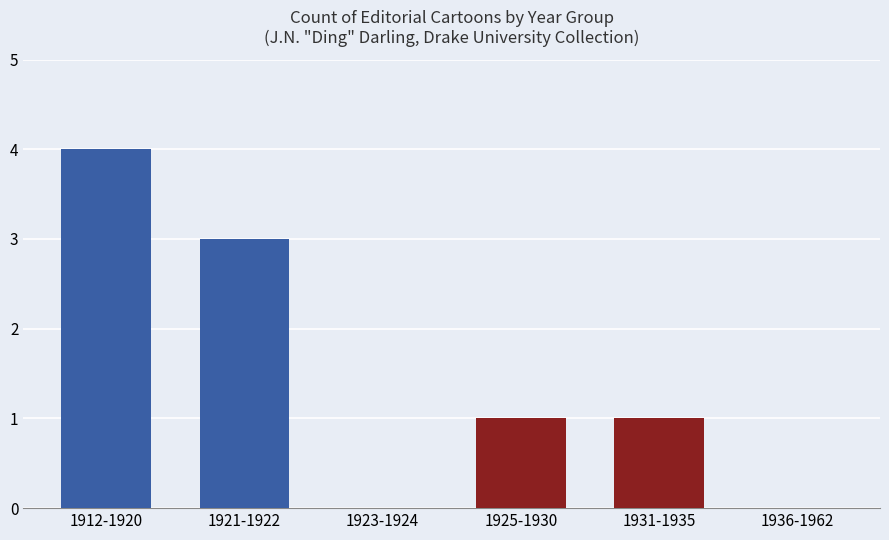

Are the bars grouped side by side (vs. stacked)?

No